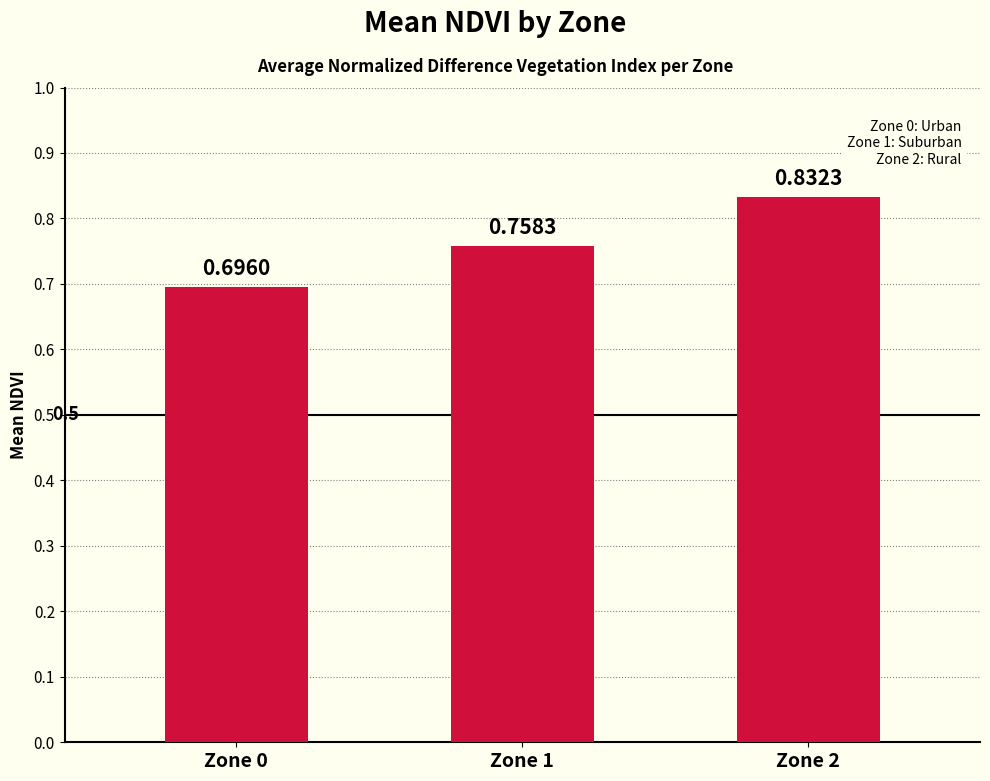

What is the change in value from Zone 0 to Zone 1?

+0.1